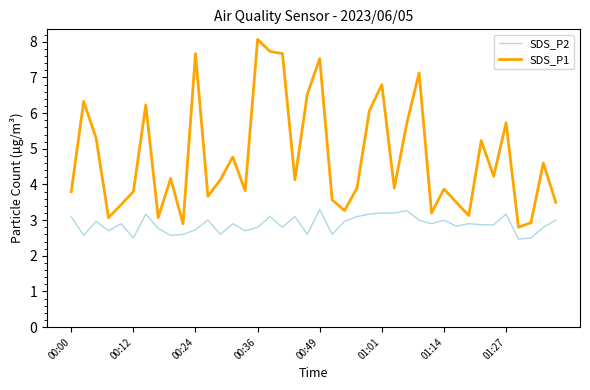

Which series has the widest spread of values?

SDS_P1